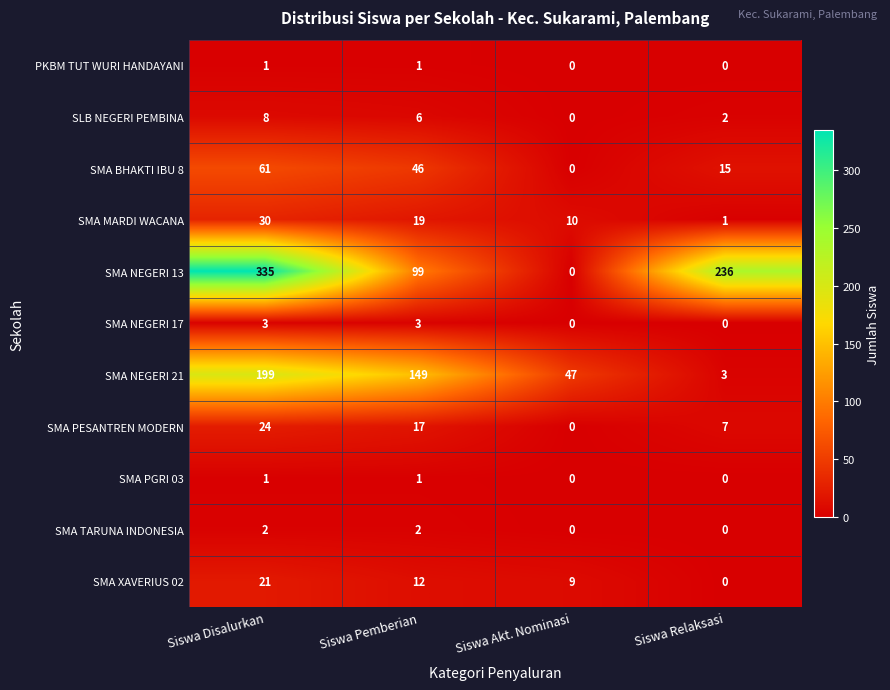

What is the difference between the second highest and minimum values in the SMA NEGERI 17 series?

3